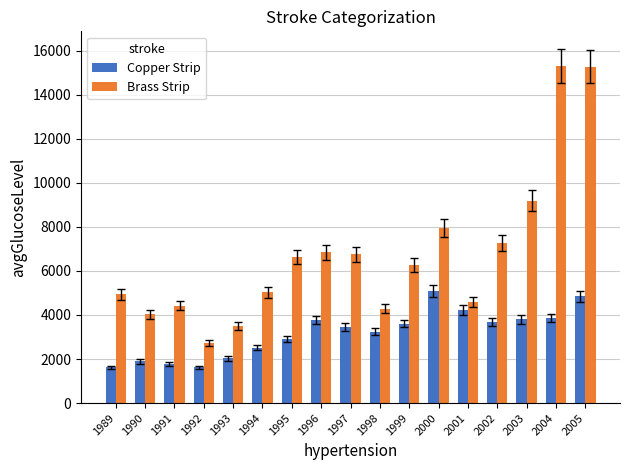

What is the difference between the highest and lowest values at 1997?

3307.0